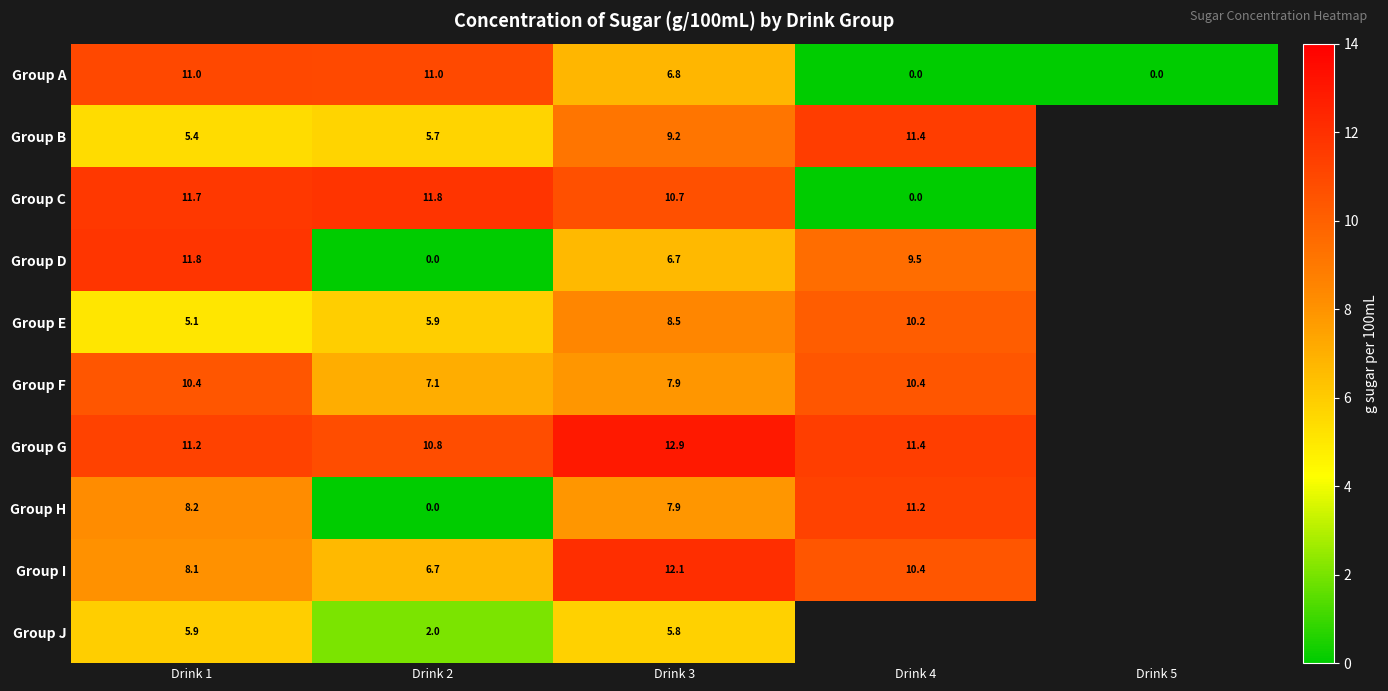

At Drink 1, list the series in order from smallest to largest.

Group E, Group B, Group J, Group I, Group H, Group F, Group A, Group G, Group C, Group D